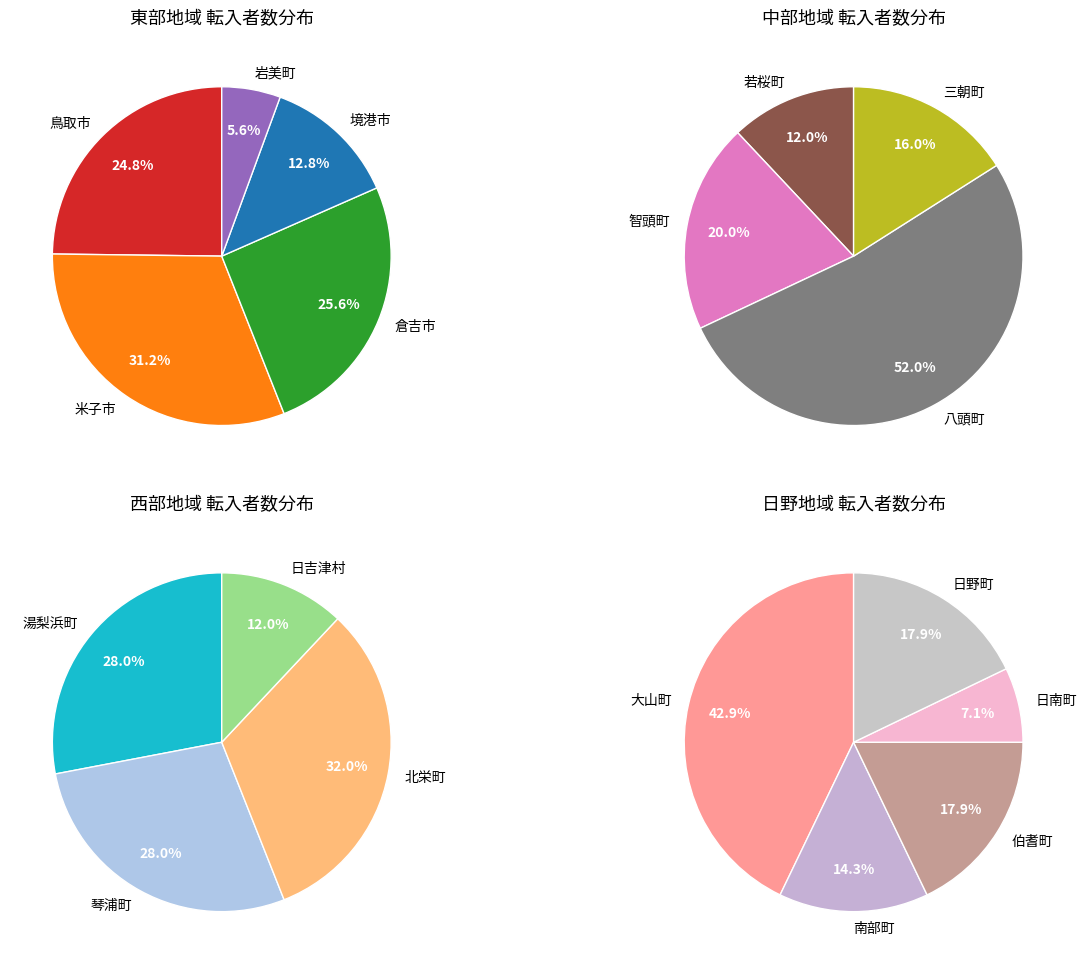

Which category has the biggest portion of the pie?

米子市